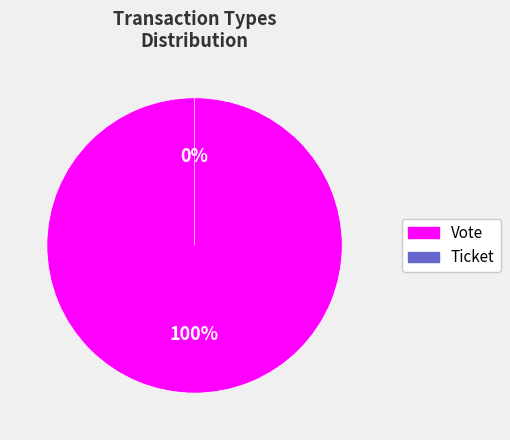

Count the number of slices in the pie.

2